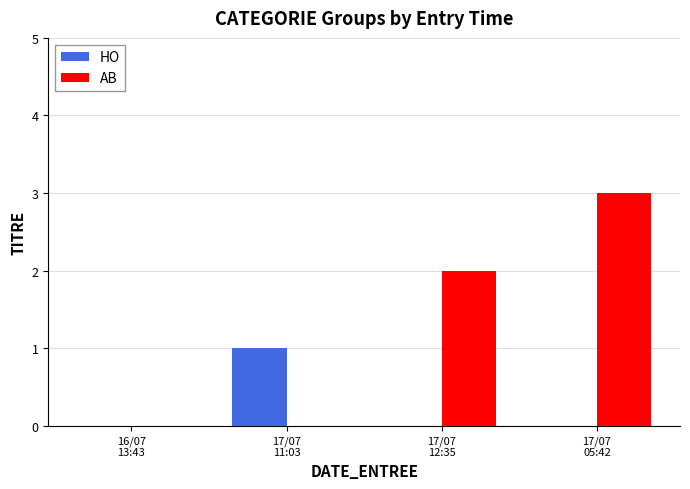

How many series are shown in this chart?

2